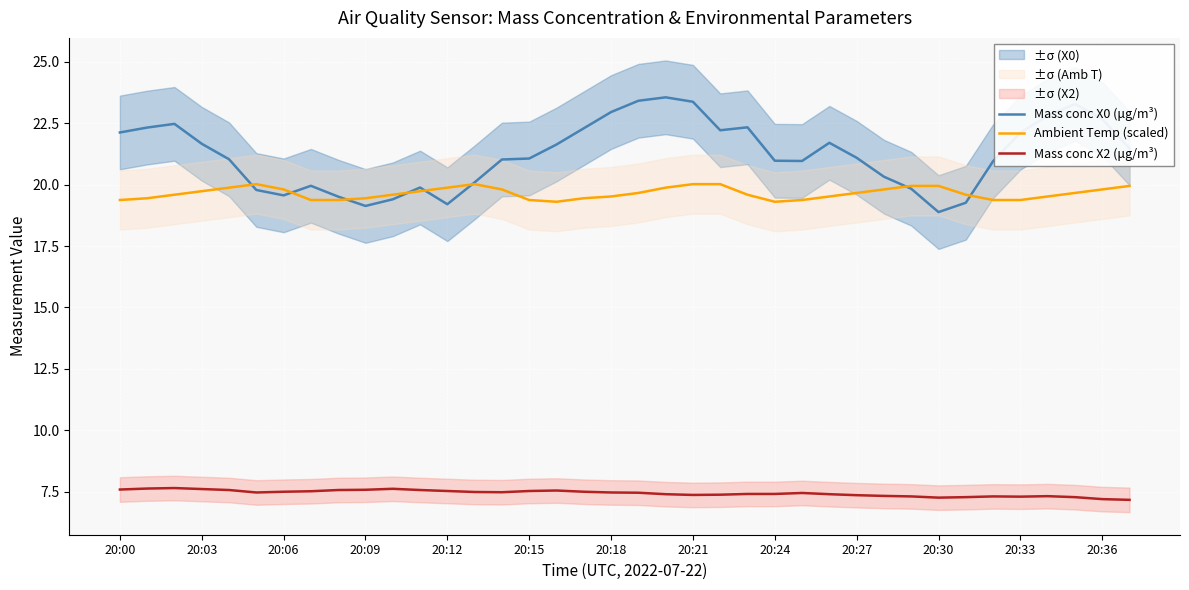

Reading left to right, list all the values displayed in this chart.

Mass conc X0 (μg/m³): 22.1	22.3	22.5	21.7	21.0	19.8	19.6	19.9	19.5	19.1	19.4	19.9	19.2	20.1	21.0	21.1	21.6	22.3	22.9	23.4	23.6	23.4	22.2	22.3	21.0	21.0	21.7	21.1	20.3	19.8	18.9	19.3	20.9	22.1	22.8	23.3	22.7	21.5
Ambient Temp (scaled): 19.4	19.4	19.6	19.7	19.9	20.0	19.8	19.4	19.4	19.4	19.6	19.7	19.9	20.0	19.8	19.4	19.3	19.4	19.5	19.7	19.9	20.0	20.0	19.6	19.3	19.4	19.5	19.7	19.8	19.9	19.9	19.6	19.4	19.4	19.5	19.7	19.8	19.9
Mass conc X2 (μg/m³): 7.6	7.6	7.7	7.6	7.6	7.5	7.5	7.5	7.6	7.6	7.6	7.6	7.5	7.5	7.5	7.5	7.5	7.5	7.5	7.5	7.4	7.4	7.4	7.4	7.4	7.5	7.4	7.4	7.3	7.3	7.3	7.3	7.3	7.3	7.3	7.3	7.2	7.2